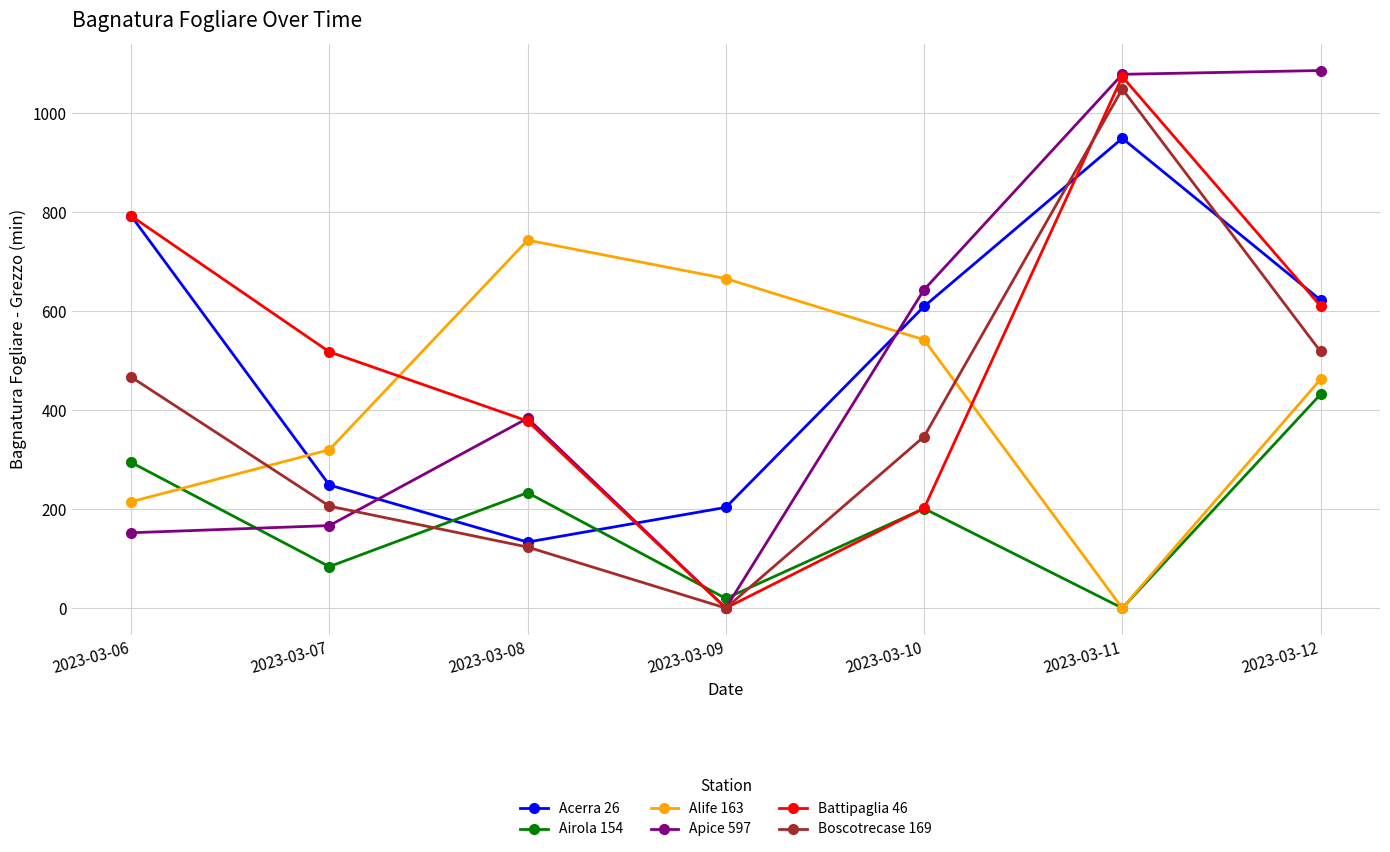

What is the maximum value for Battipaglia 46?

1073.8